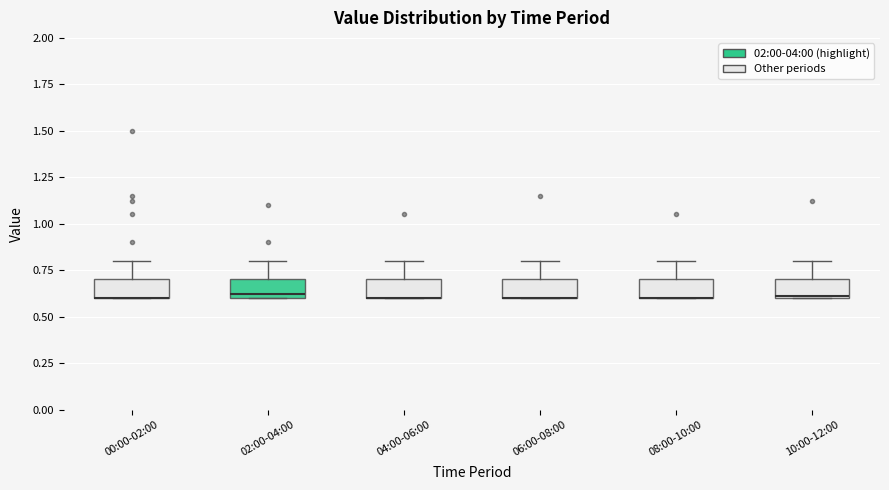

Reading left to right, read every box against the y-axis: the position of its median line, the range the box covers, and the ends of its whiskers. The values are not printed on the chart, so give them approximately, as read against the axis.

00:00-02:00: median 0.6 (drawn on the box's lower edge), box 0.6 to 0.7, whiskers 0.6 to 0.8
02:00-04:00: median 0.6 (just above the box's lower edge), box 0.6 to 0.7, whiskers 0.6 to 0.8
04:00-06:00: median 0.6 (drawn on the box's lower edge), box 0.6 to 0.7, whiskers 0.6 to 0.8
06:00-08:00: median 0.6 (drawn on the box's lower edge), box 0.6 to 0.7, whiskers 0.6 to 0.8
08:00-10:00: median 0.6 (drawn on the box's lower edge), box 0.6 to 0.7, whiskers 0.6 to 0.8
10:00-12:00: median 0.6, box 0.6 to 0.7, whiskers 0.6 to 0.8